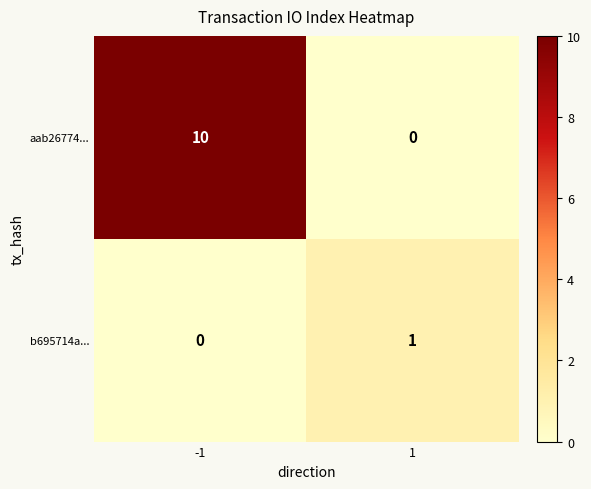

What is the difference between the maximum and minimum values in the aab26774... series?

10